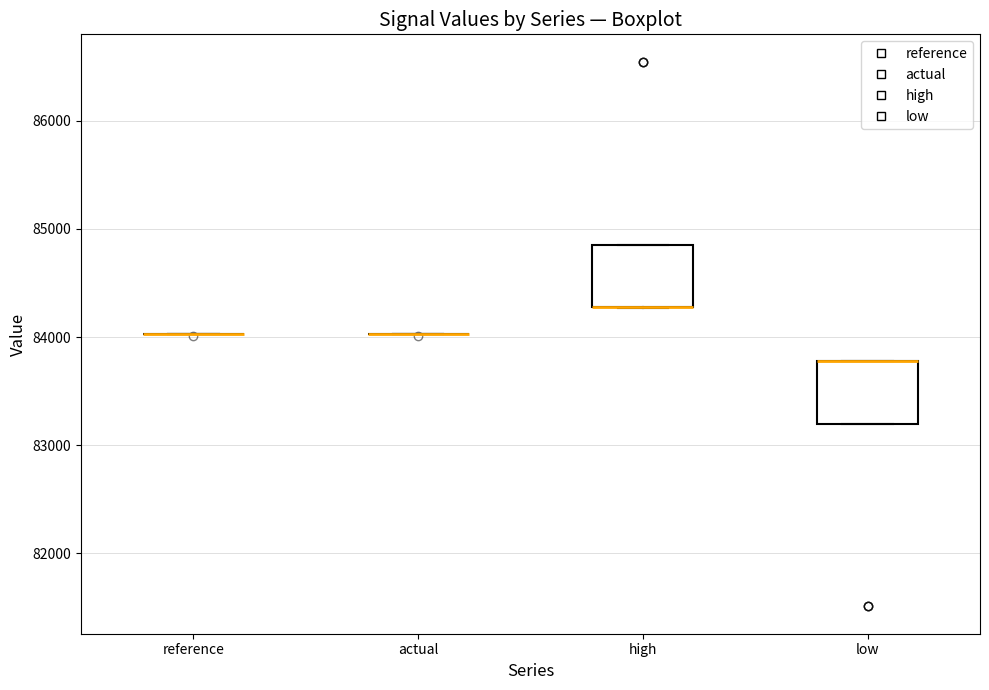

Reading left to right, transcribe this box plot: for each box, give where its median line is, the range the box spans, and where its two whiskers end, as read against the y-axis. The values are not printed on the chart, so give them approximately, as read against the axis.

reference: box collapsed to a line at 84000, whiskers 84000 to 84000
actual: box collapsed to a line at 84000, whiskers 84000 to 84000
high: median 84300 (drawn on the box's lower edge), box 84300 to 84800, whiskers 84300 to 84800
low: median 83800 (drawn on the box's upper edge), box 83200 to 83800, whiskers 83200 to 83800